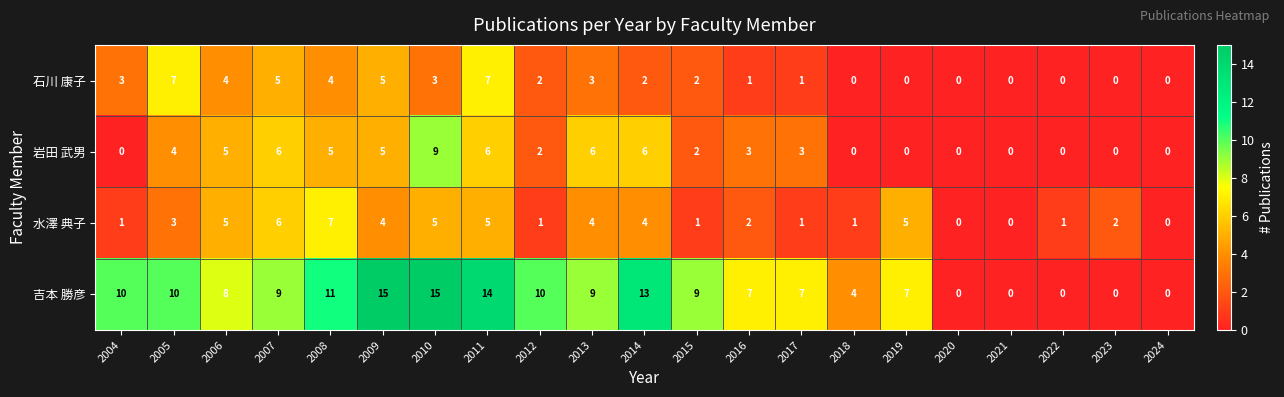

Is it true that 水澤 典子 equals 4 at 2013?

True